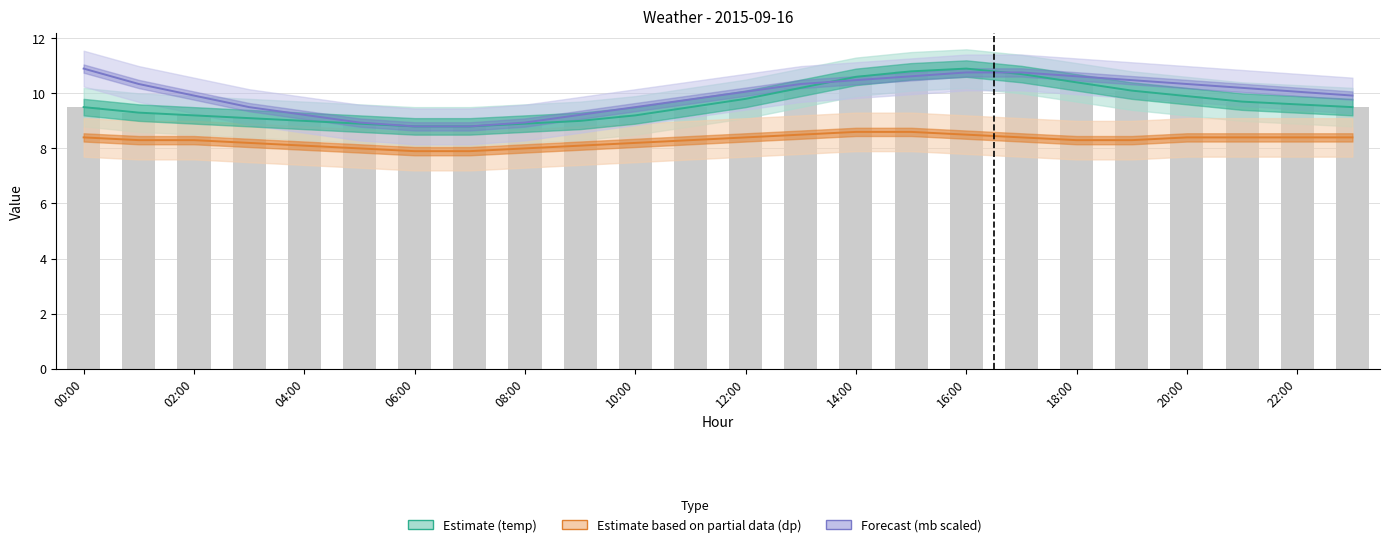

How many data points in Estimate based on partial data (dp) are less than 8?

2